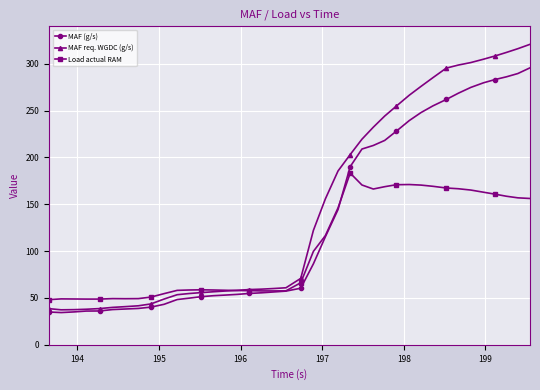

Which series has the largest total across all categories?

MAF req. WGDC (g/s)